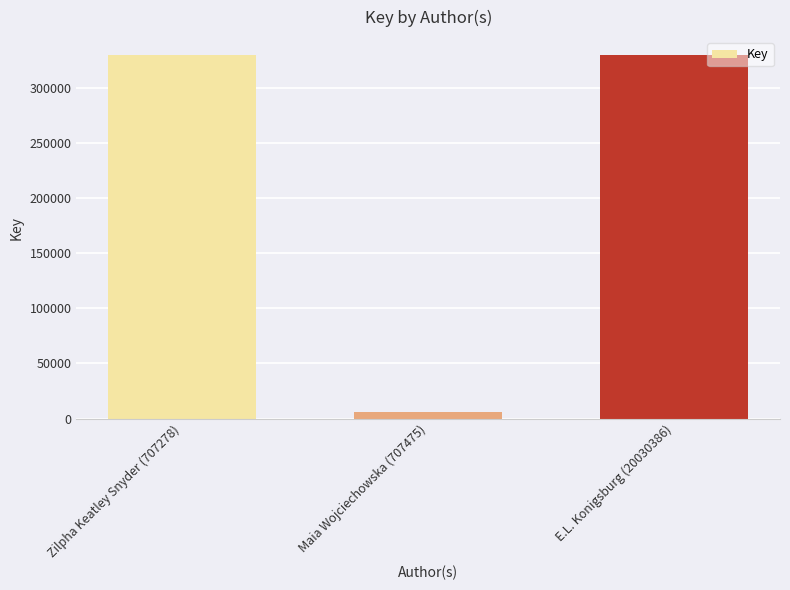

What is the change in value from Maia Wojciechowska (707475) to E.L. Konigsburg (20030386)?

+323621